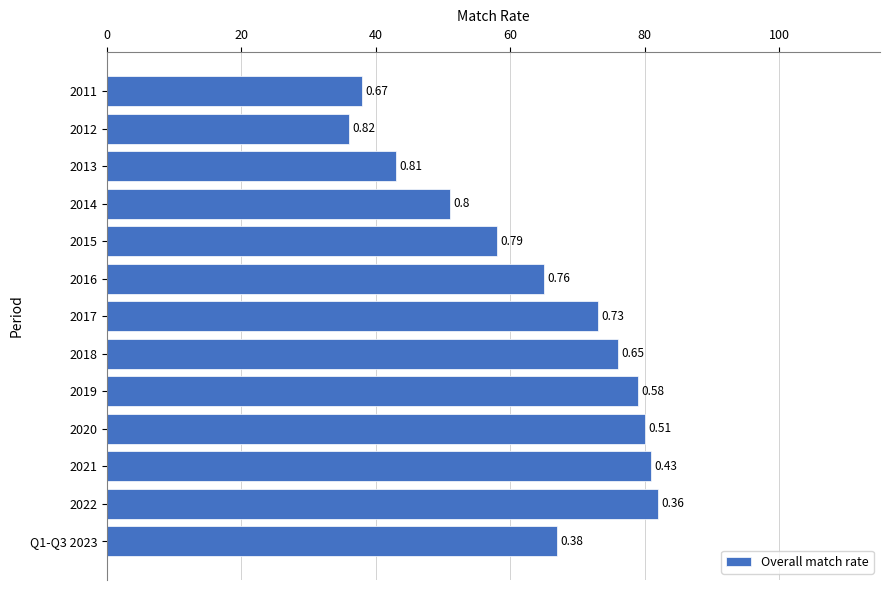

Does the chart contain any negative values?

No